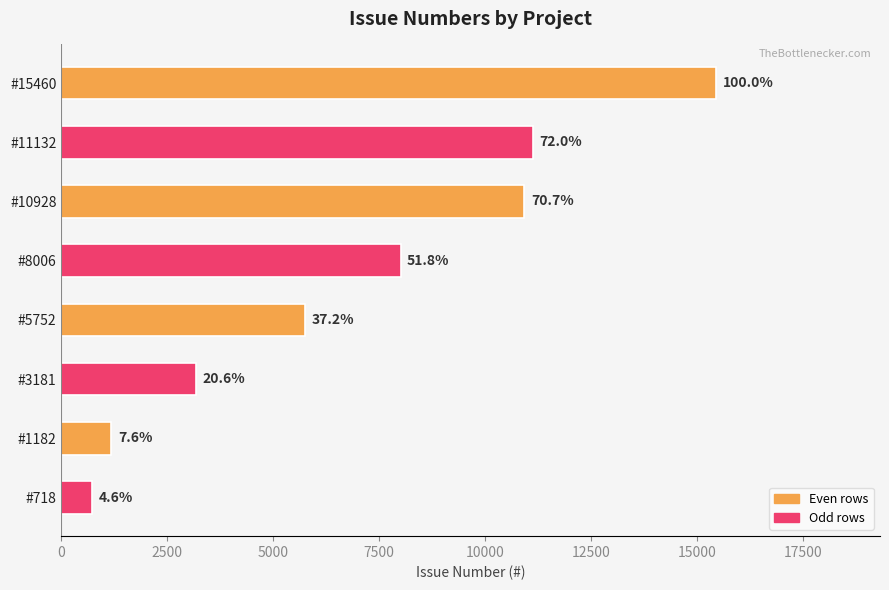

Does the chart contain any negative values?

No